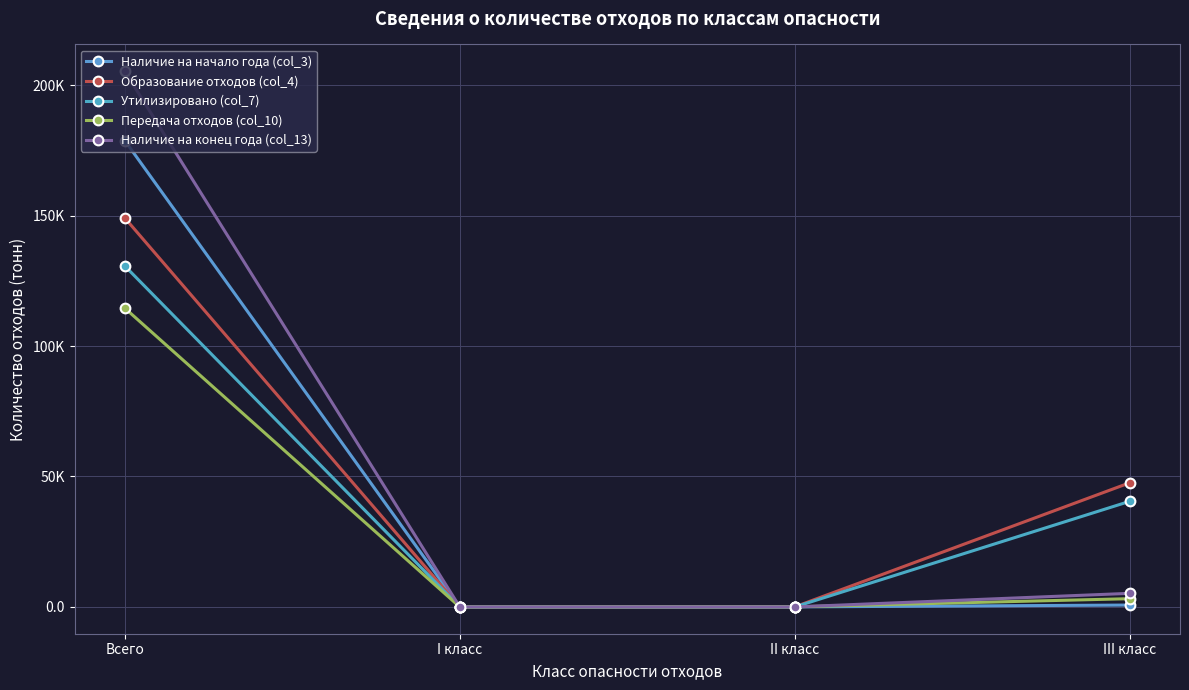

The value of Утилизировано (col_7) at Всего is 231624.7. True or false?

False